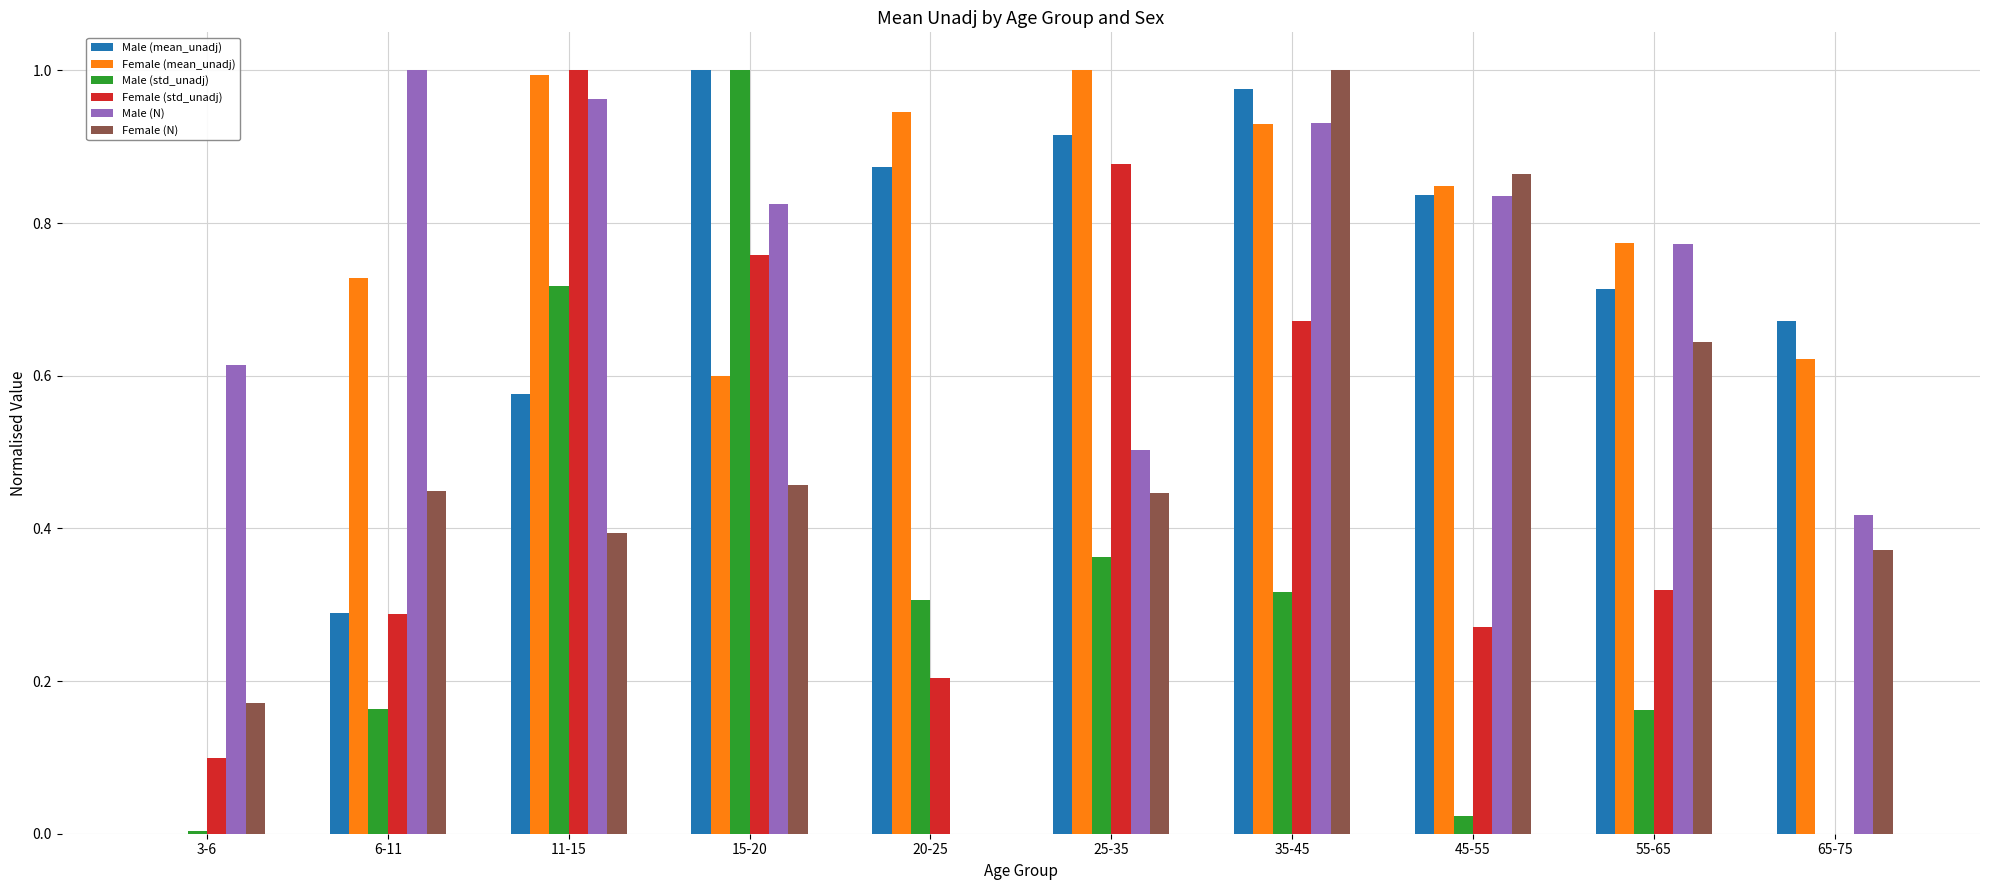

What is the sum of the Female (std_unadj) values at 11-15 and 25-35?

1.9